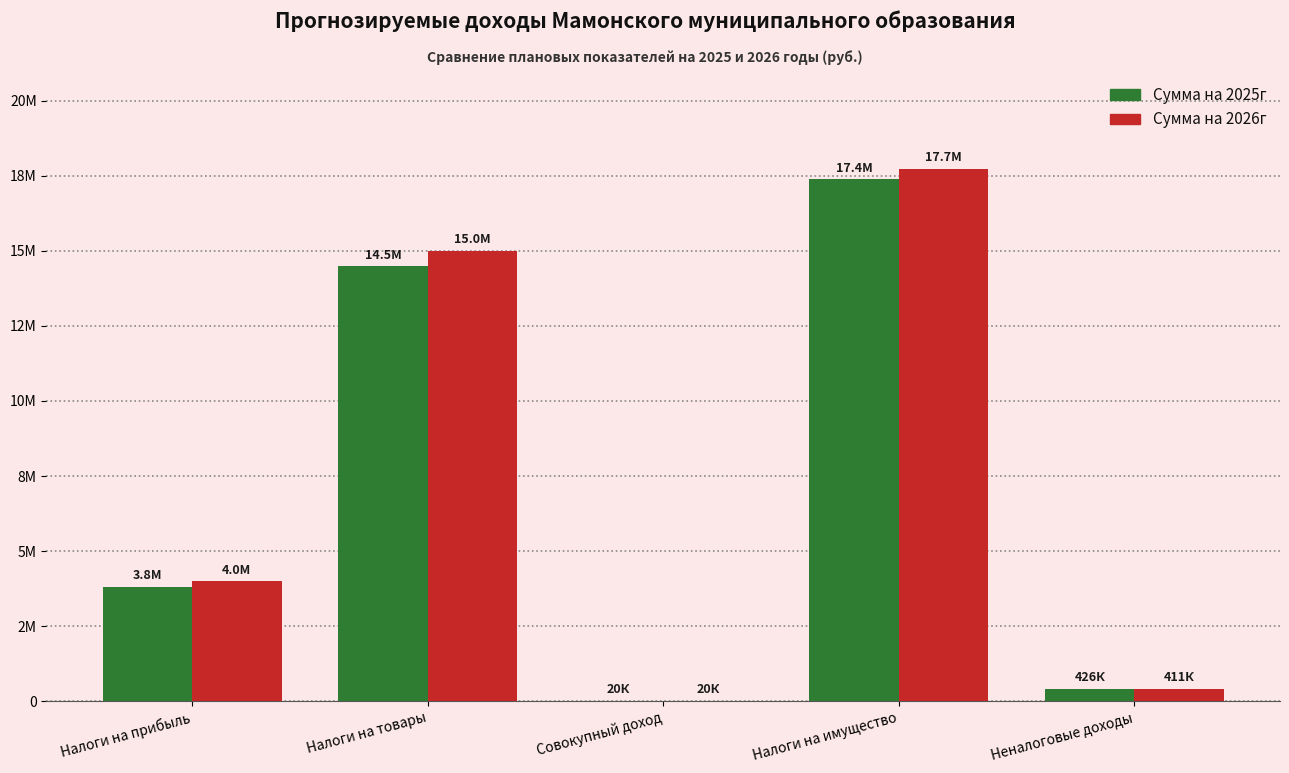

True or false: Сумма на 2026г has a value of 5360107.3 at Налоги на прибыль.

False